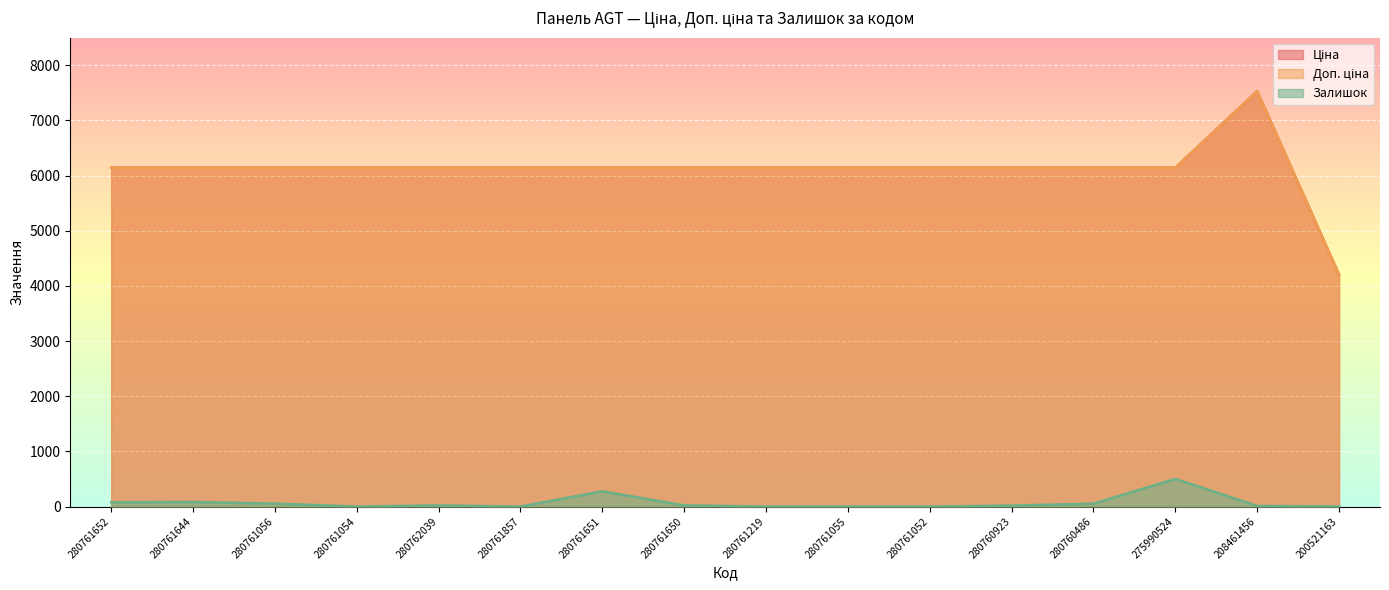

How many interior local peaks does the Залишок series have?

4